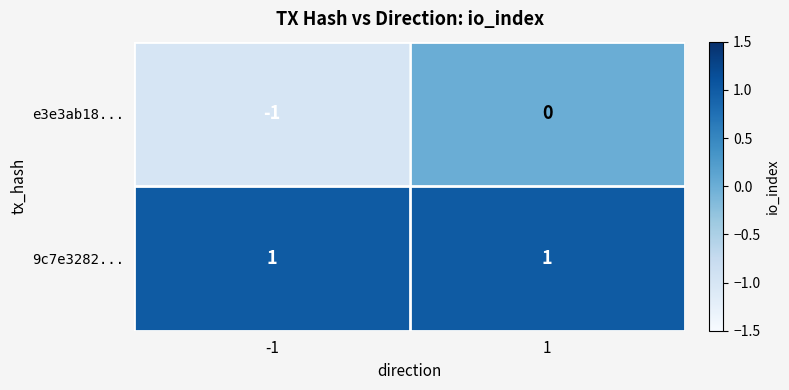

The 9c7e3282... series shows 1 at 1. True or false?

True